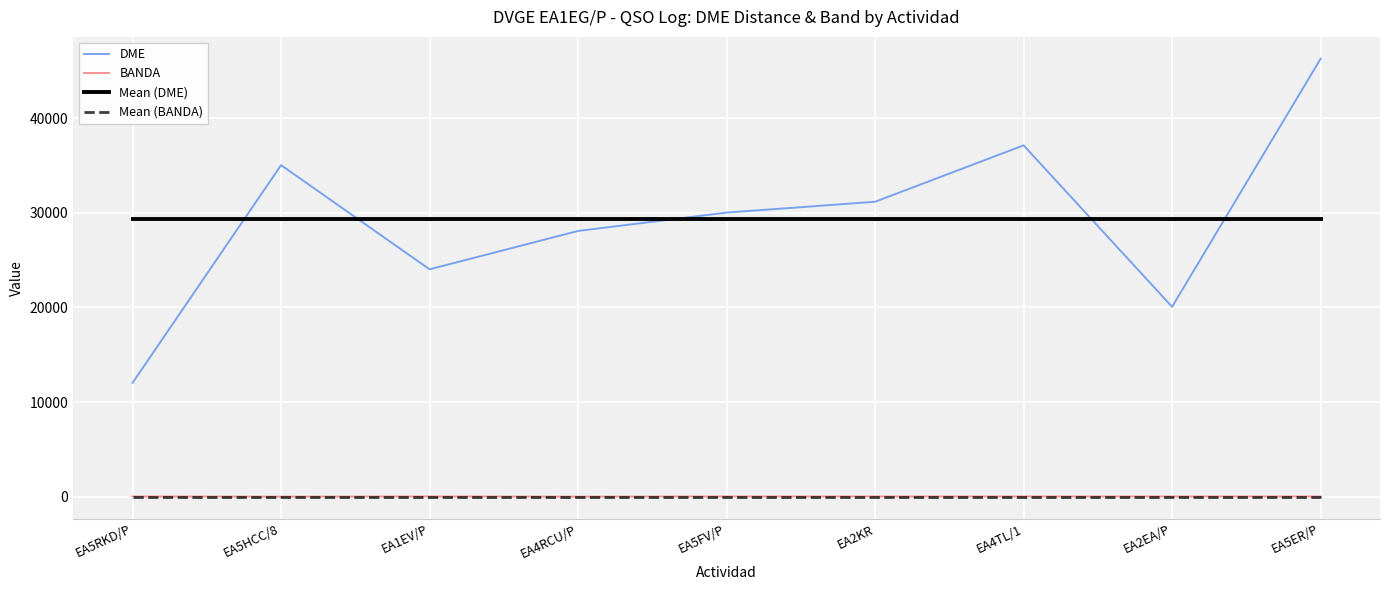

Which series changed the most between EA5RKD/P and EA5ER/P?

DME